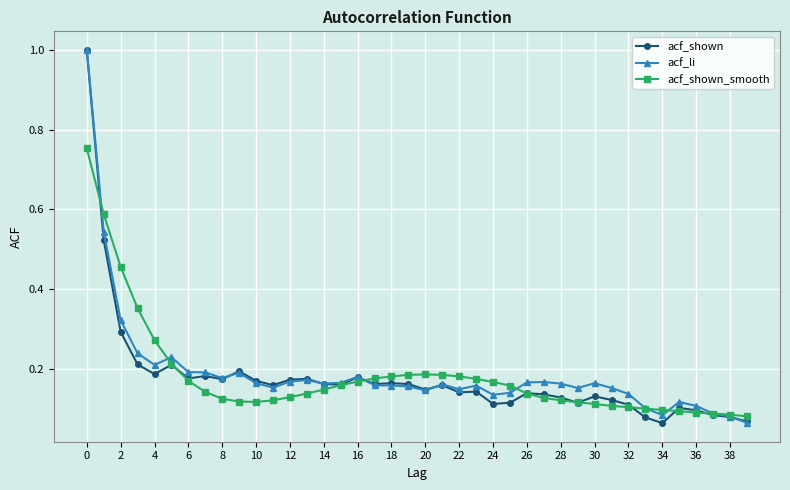

In acf_li, how many points are lower than both neighbors (excluding endpoints)?

9